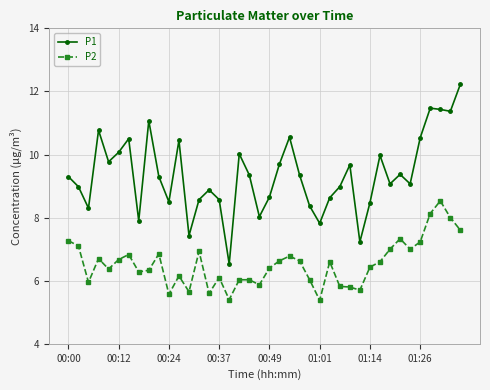

What is the value of the P2 point at the 6th from the left?

6.7